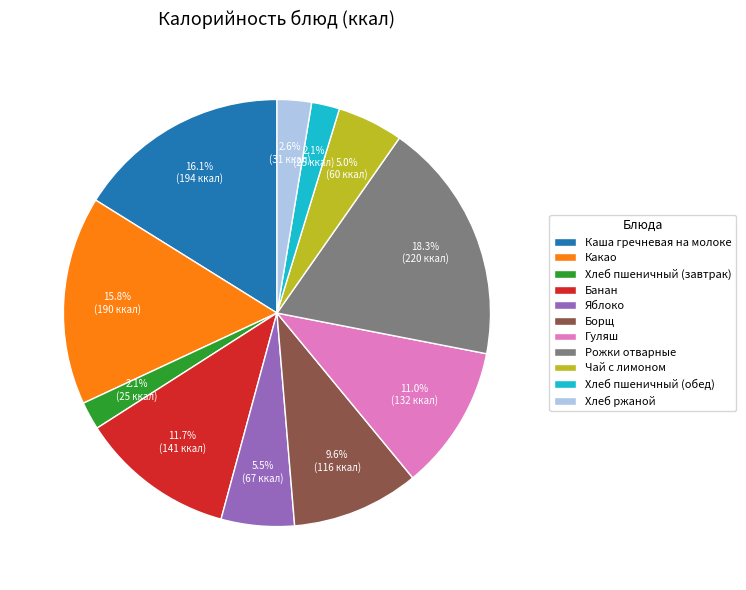

Between Чай с лимоном and Банан, which is larger?

Банан